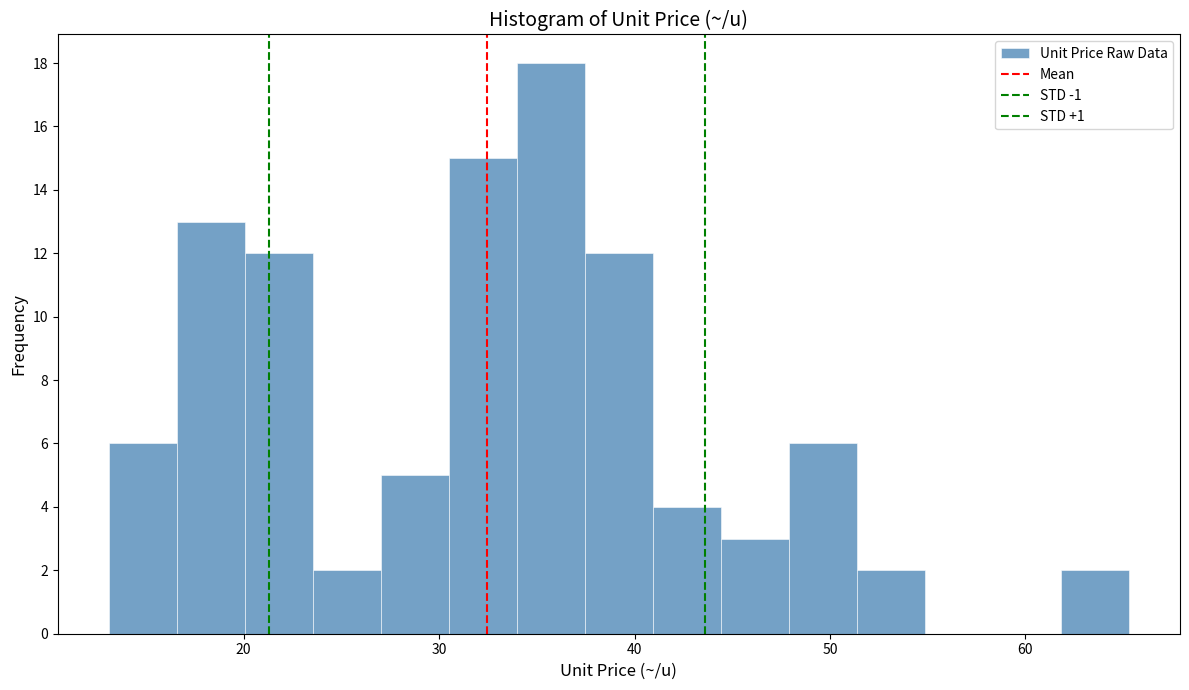

Read against the x-axis, roughly where is the centre of the tallest bar?

36